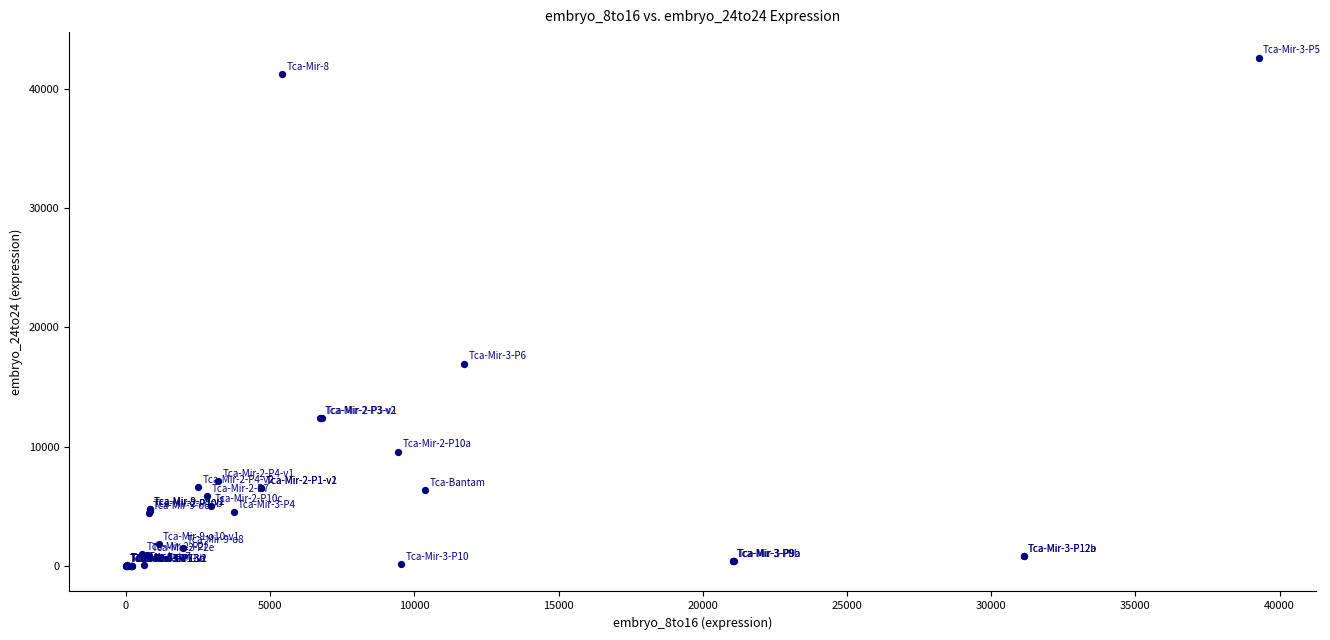

What Y value in the scatter plot is closest to 21310?

16968.9